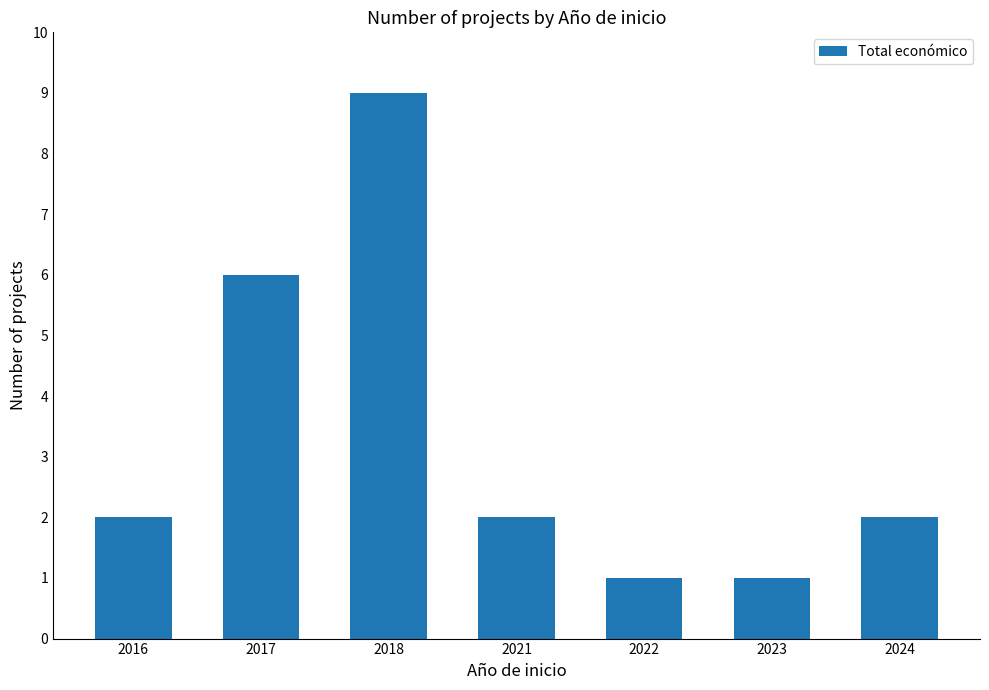

Approximately how many times larger is the value at 2018 compared to 2024?

4.5